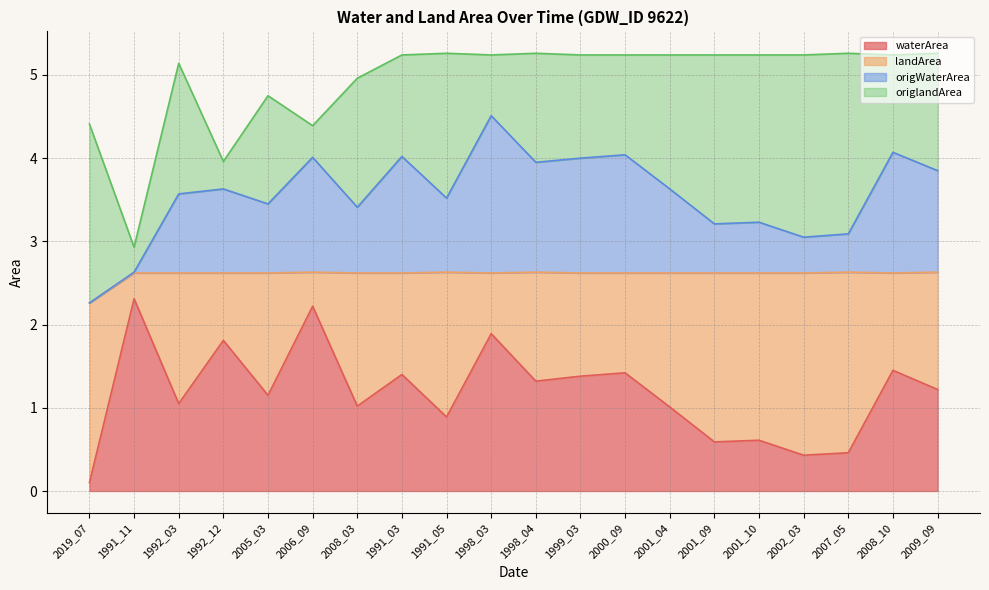

True or false: waterArea and origWaterArea intersect in this chart.

False